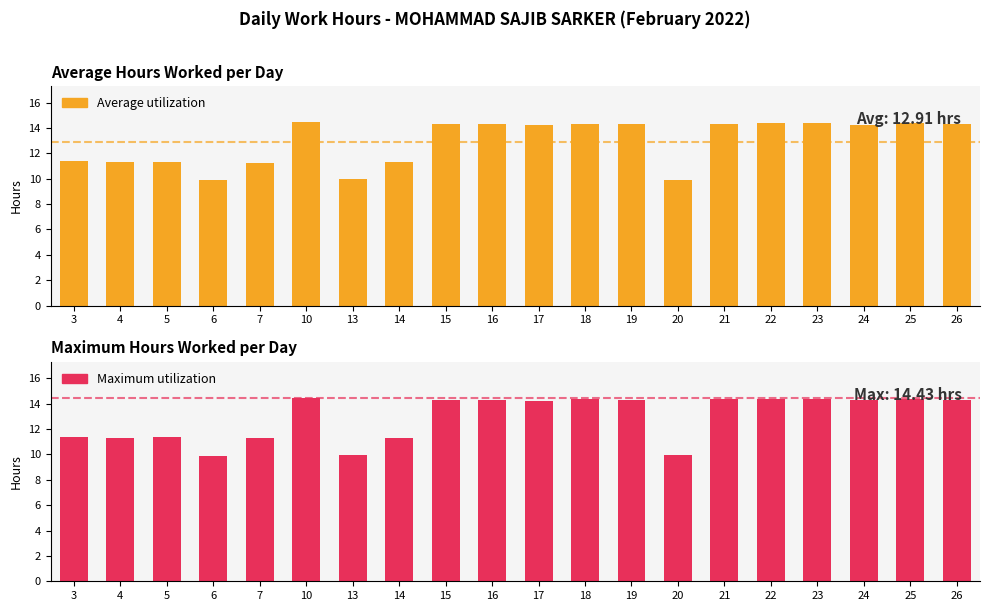

Approximately how many times larger is the value at 13 compared to 16?

0.7